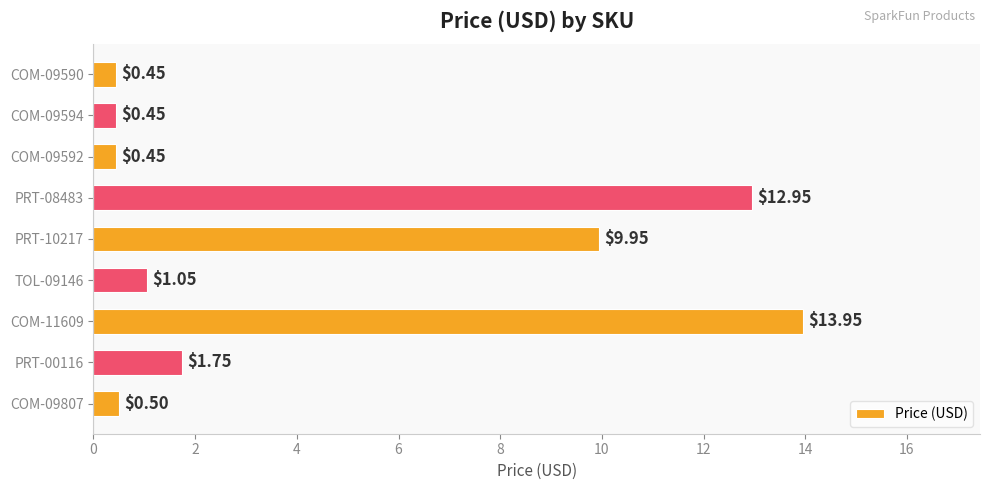

What is the sum of all values?

41.5